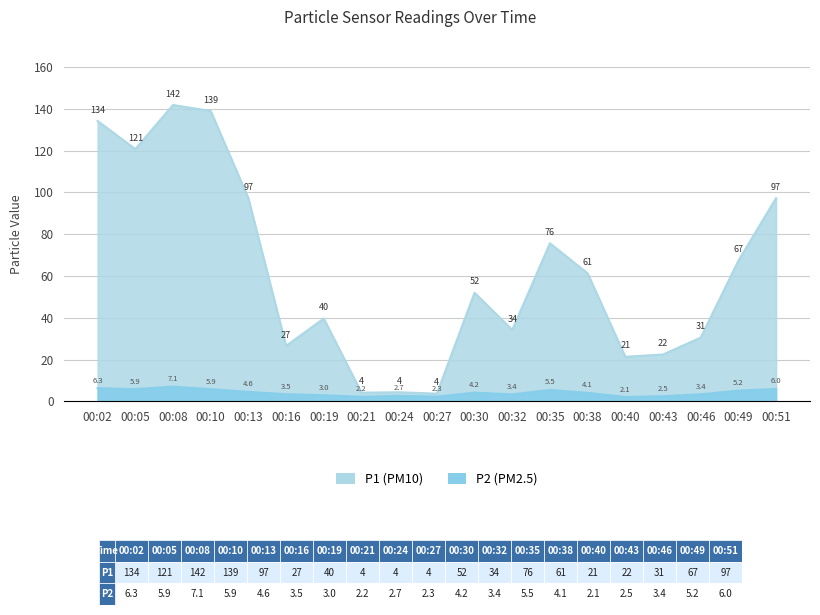

At which category does P2 reach its first local valley?

00:05